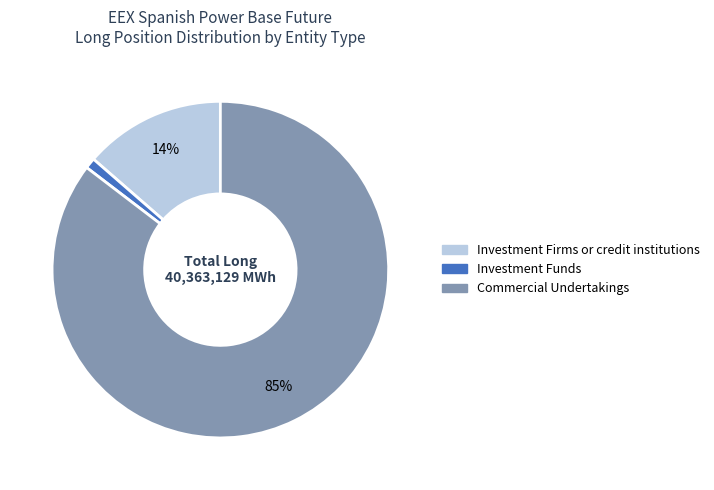

To the nearest percent, what portion does Commercial Undertakings represent?

85%